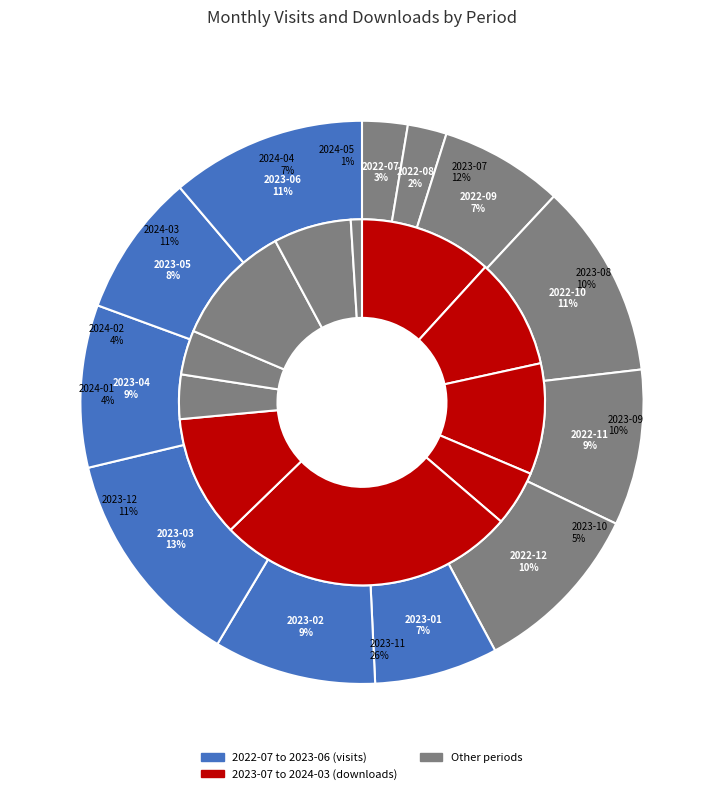

Does 2023-01 account for over 50% of the chart?

No